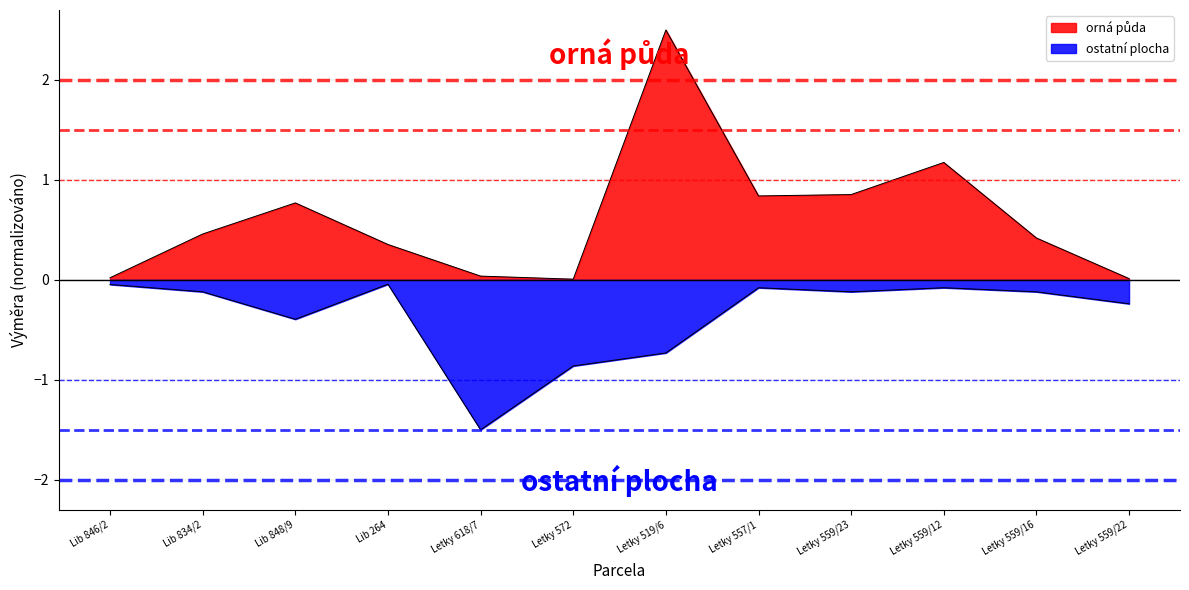

What are all the series names shown in the legend?

orná půda, ostatní plocha